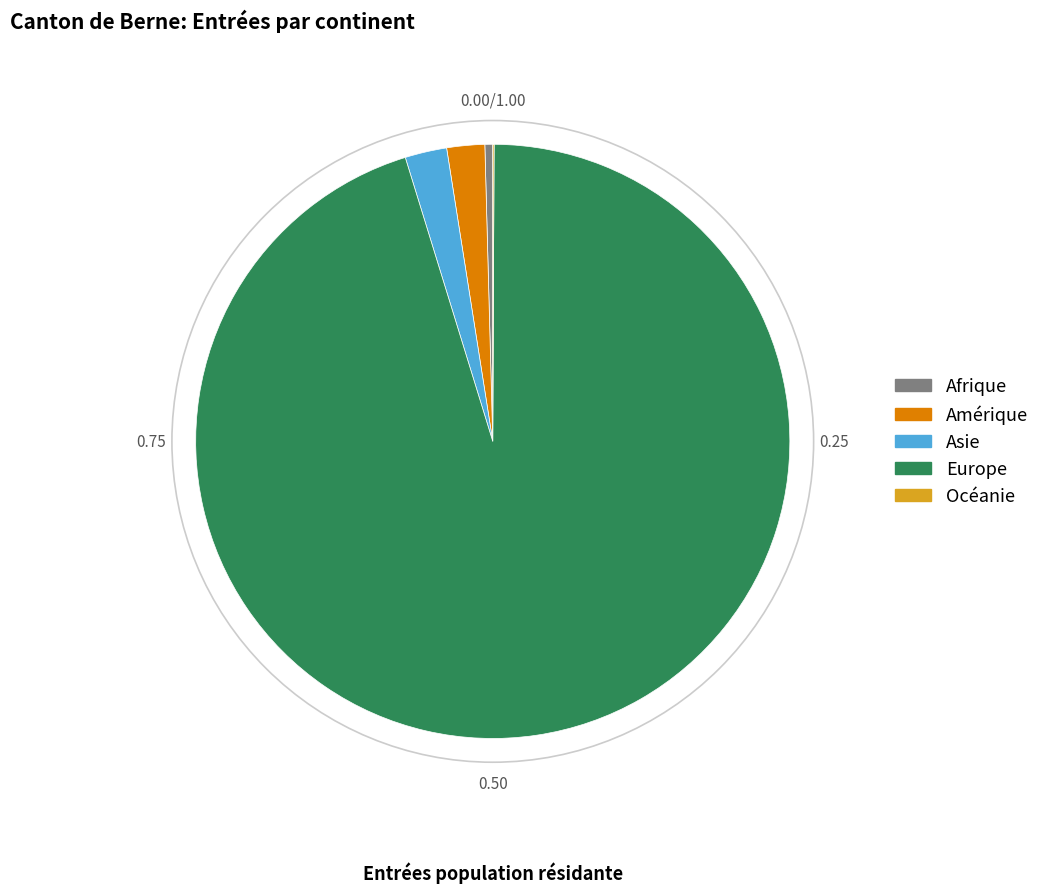

Is the sum of Amérique and Europe greater than half?

Yes